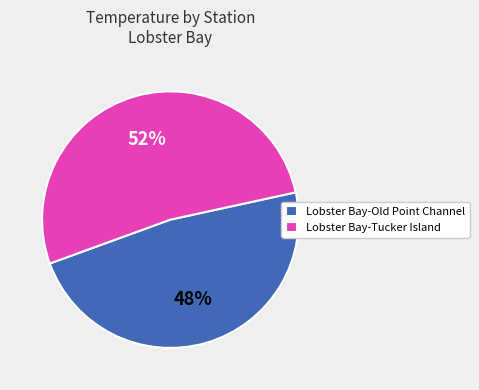

What percentage is the Lobster Bay-Tucker Island slice, to the nearest percent?

52%